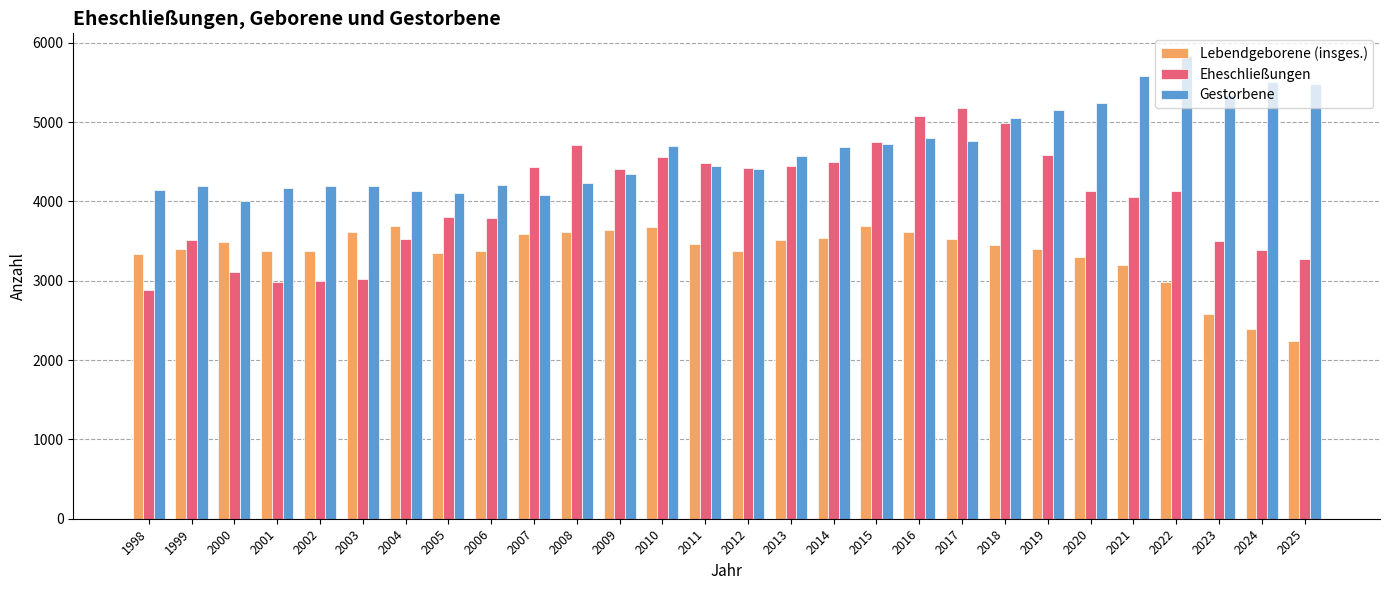

What are all the series names shown in the legend?

Lebendgeborene (insges.), Eheschließungen, Gestorbene